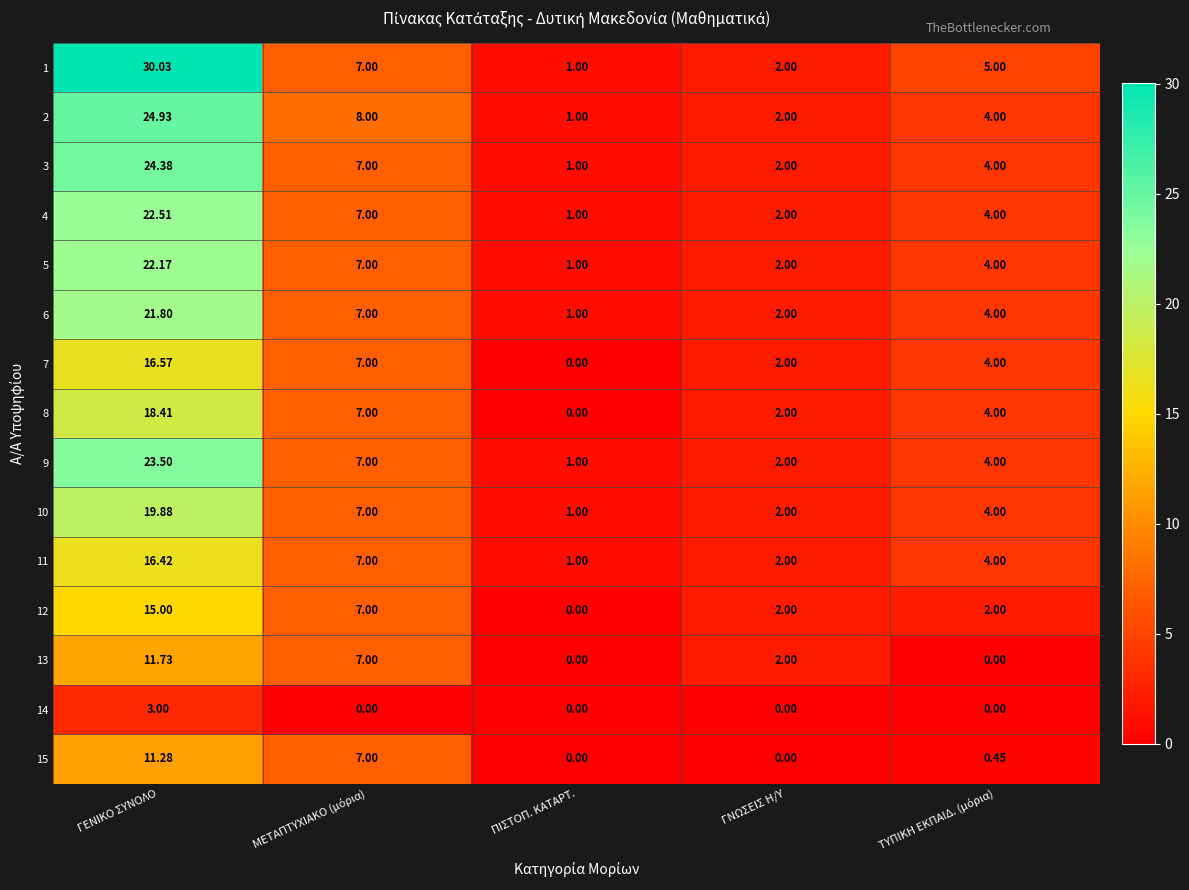

At which category is the sum across all series the highest?

ΓΕΝΙΚΟ ΣΥΝΟΛΟ